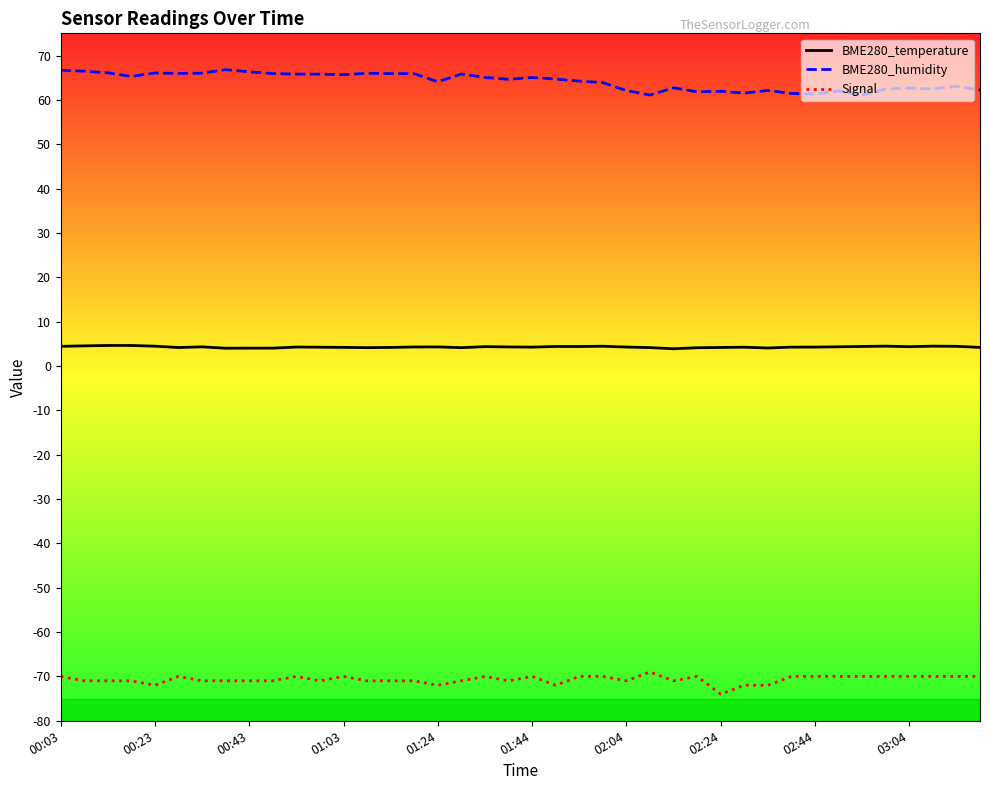

What is the maximum value shown in the chart?

66.8